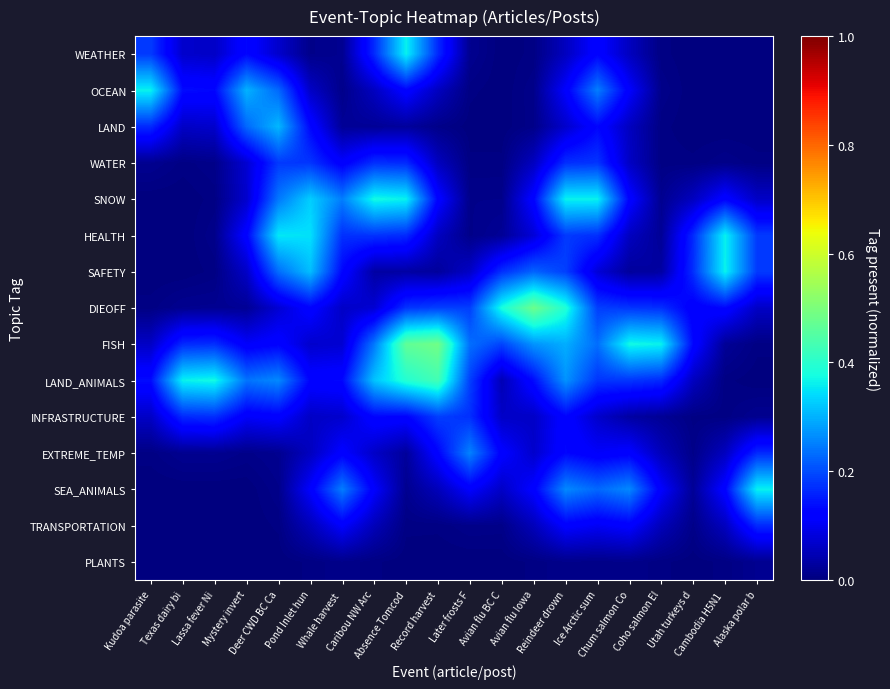

Rank the series at Record harvest from highest to lowest value.

FISH, LAND_ANIMALS, DIEOFF, INFRASTRUCTURE, WEATHER, EXTREME_TEMP, SNOW, HEALTH, OCEAN, WATER, SEA_ANIMALS, SAFETY, LAND, TRANSPORTATION, PLANTS